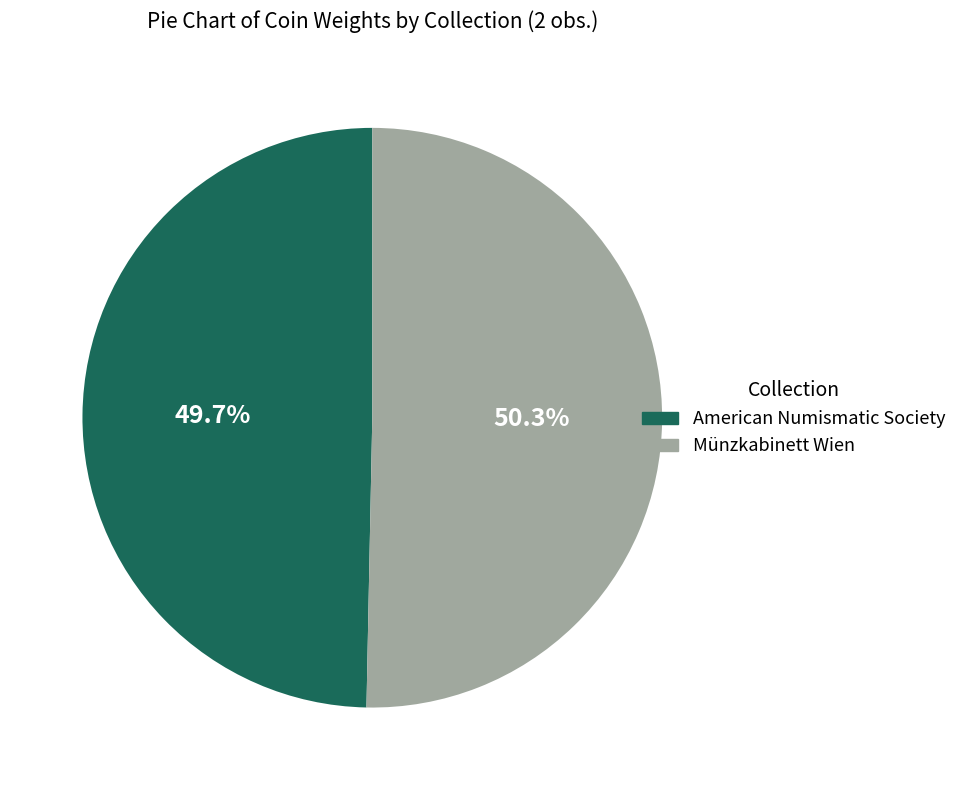

Between Münzkabinett Wien and American Numismatic Society, which is larger?

Münzkabinett Wien